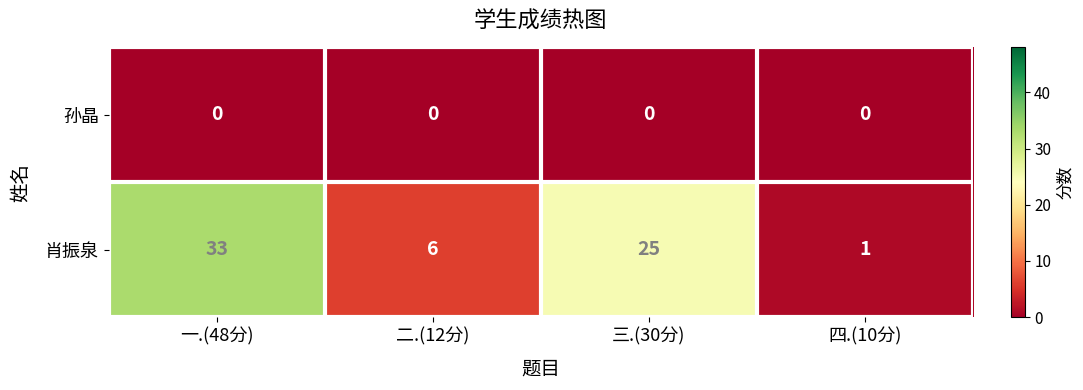

At which label is 肖振泉 closest to 17?

三.(30分)